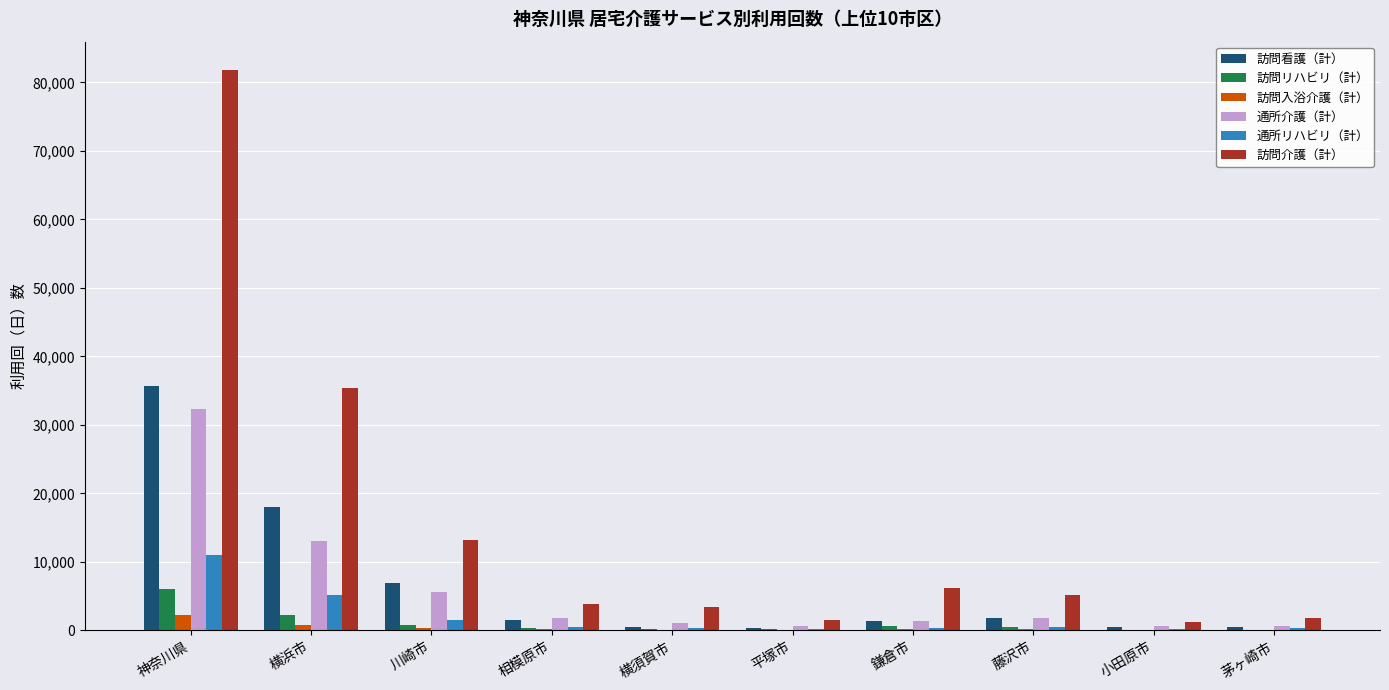

Which series has the largest total across all categories?

訪問介護（計）